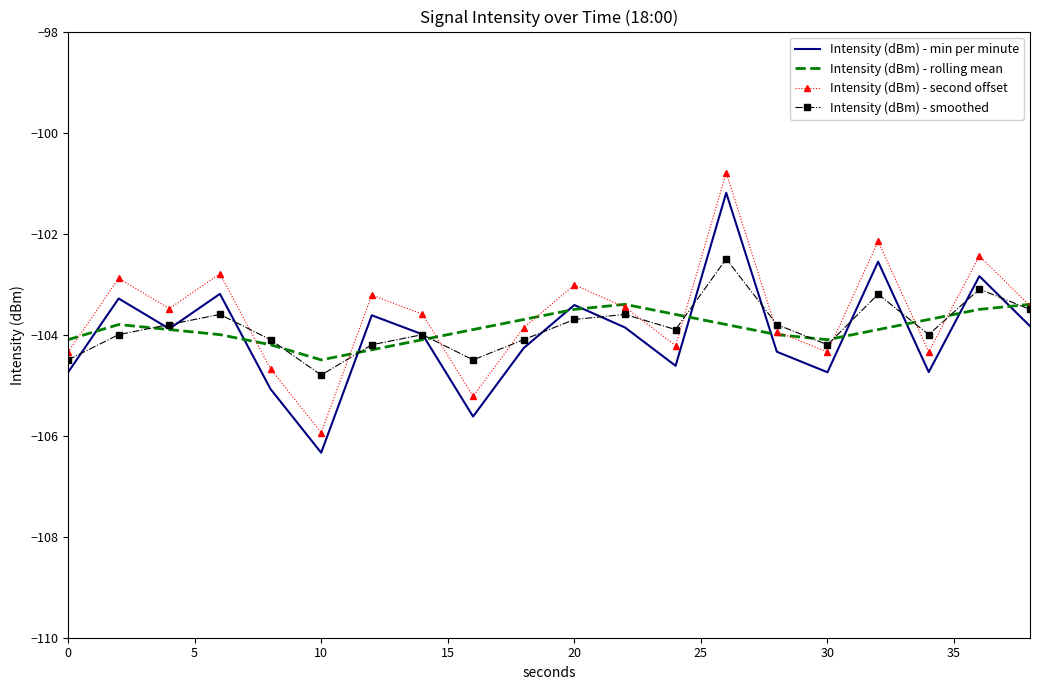

What is the smallest value displayed?

-106.3